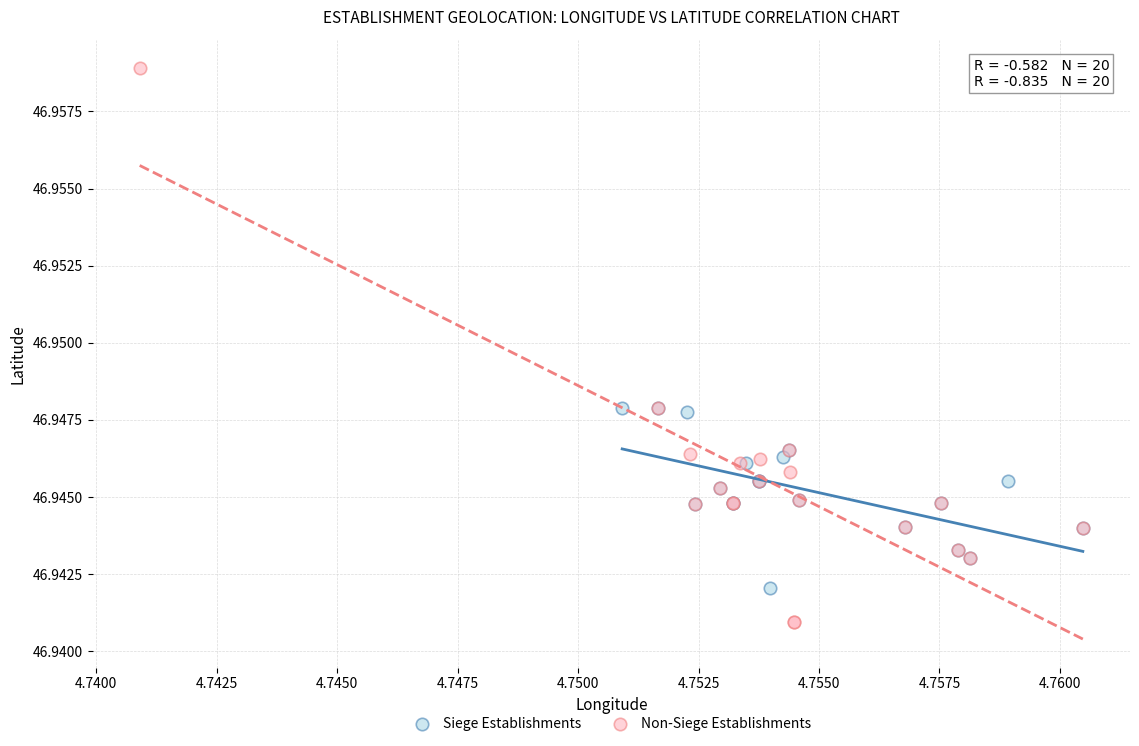

Which series reaches the maximum Y coordinate?

Non-Siege Establishments